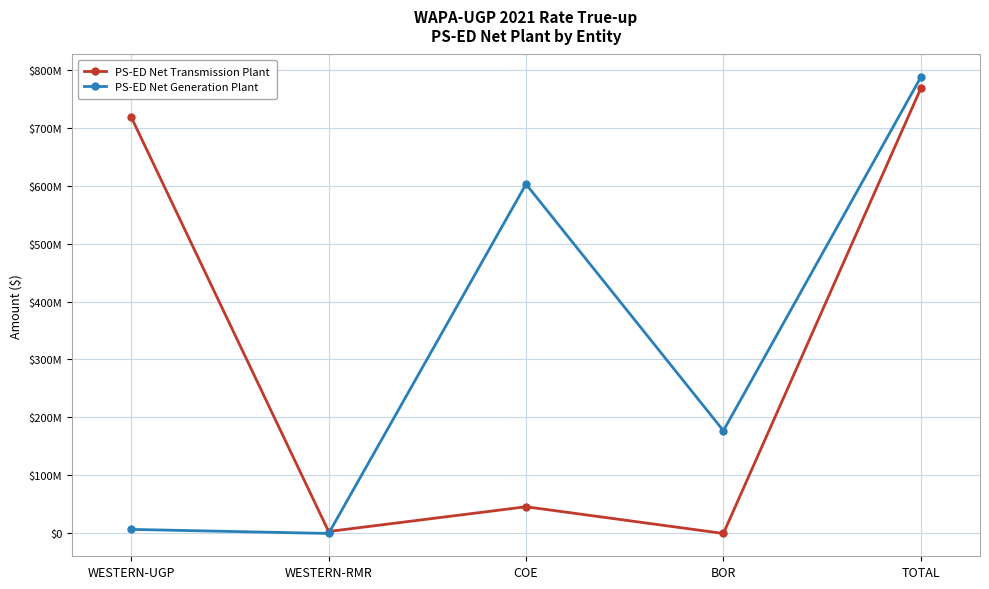

What is the sum of all PS-ED Net Generation Plant values?

1573240529.5